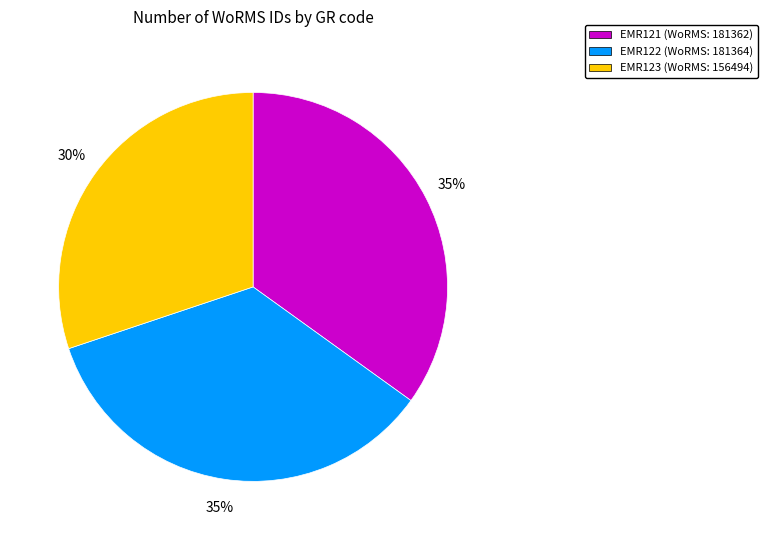

Is there any slice that represents more than half of the pie?

No